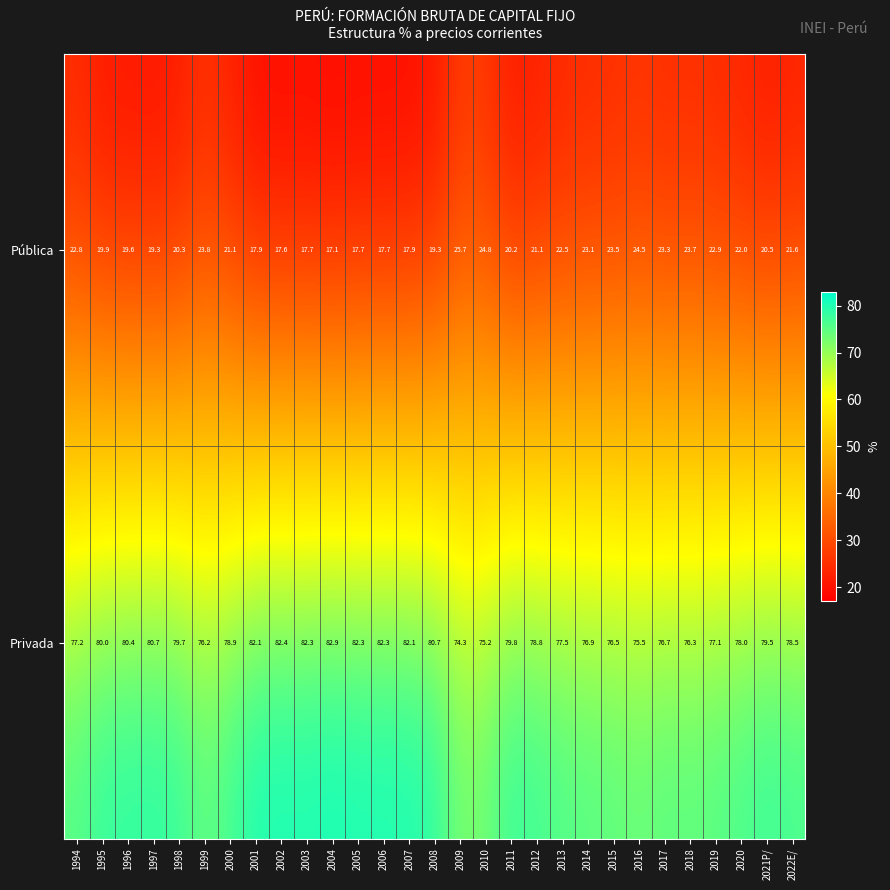

What is the average value of the Privada series?

79.0